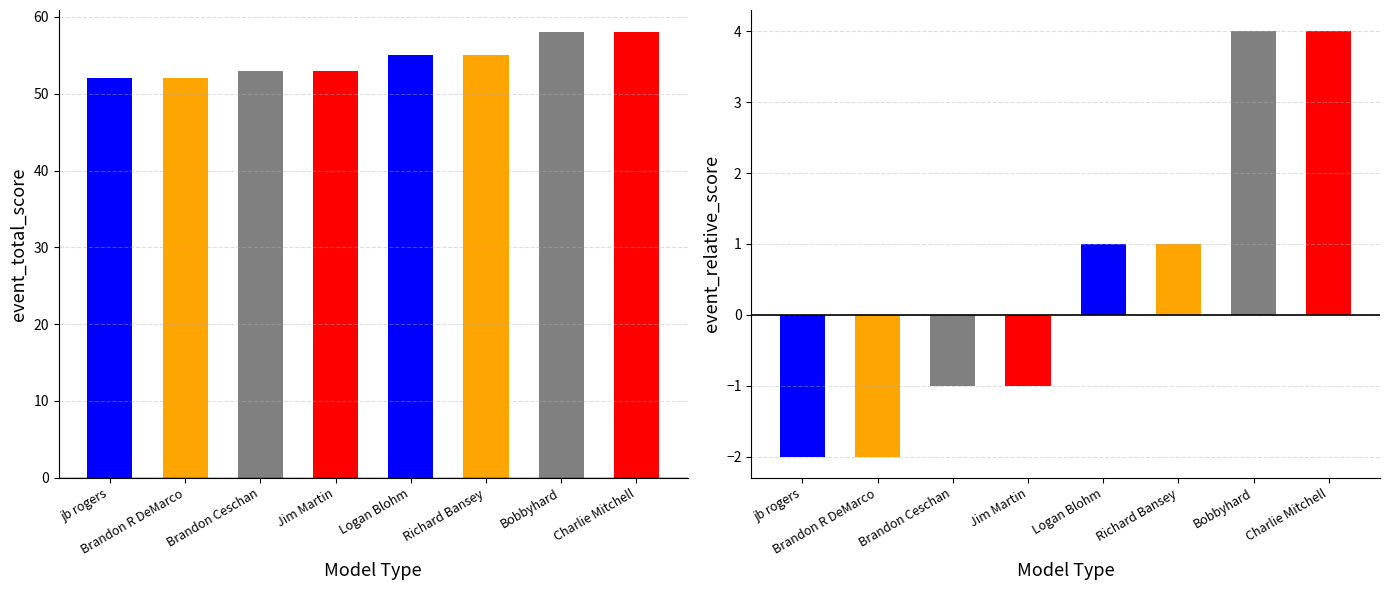

Is it true that event_relative_score equals 1 at Bobbyhard?

False